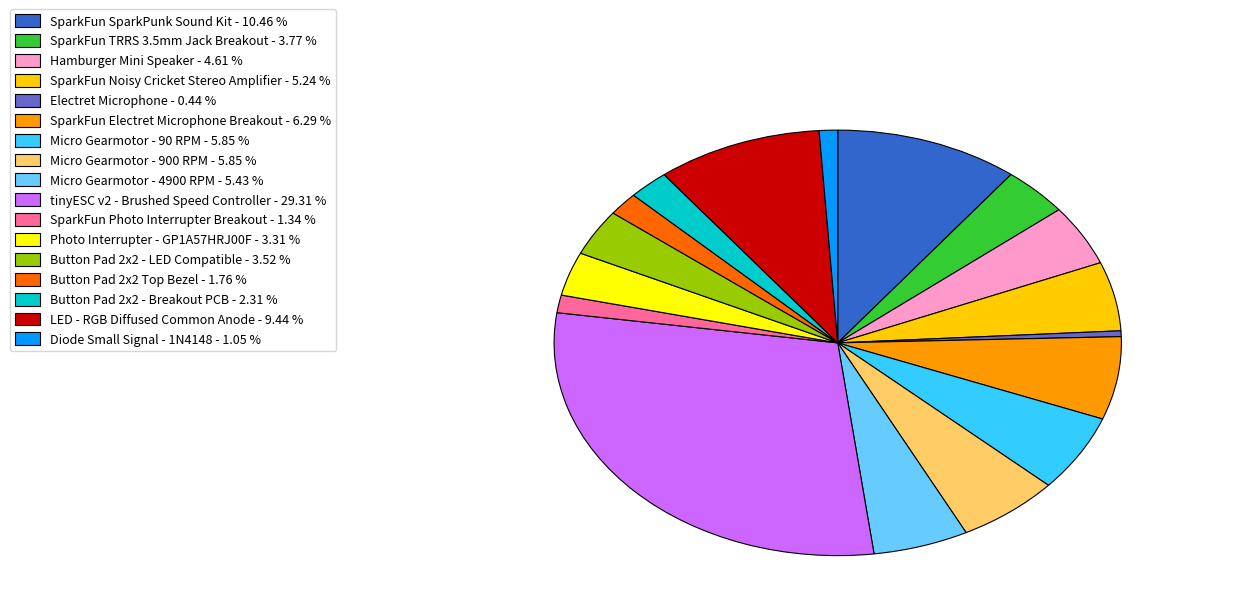

Which category has the biggest portion of the pie?

tinyESC v2 - Brushed Speed Controller